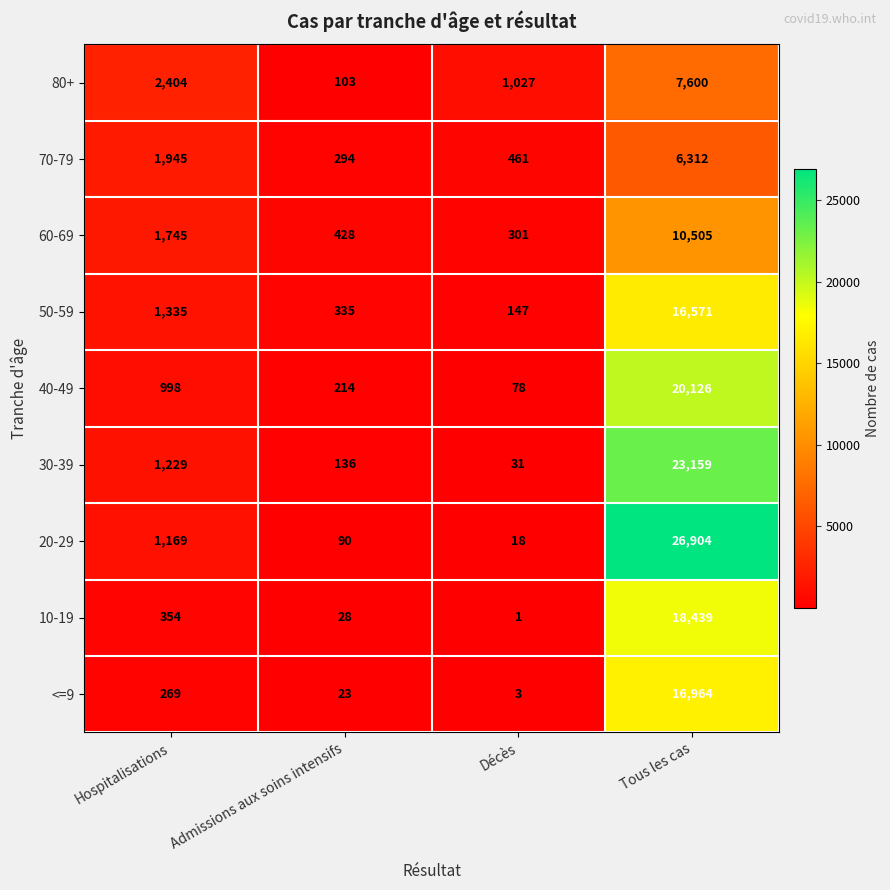

Which label corresponds to the smallest value in the chart?

Décès